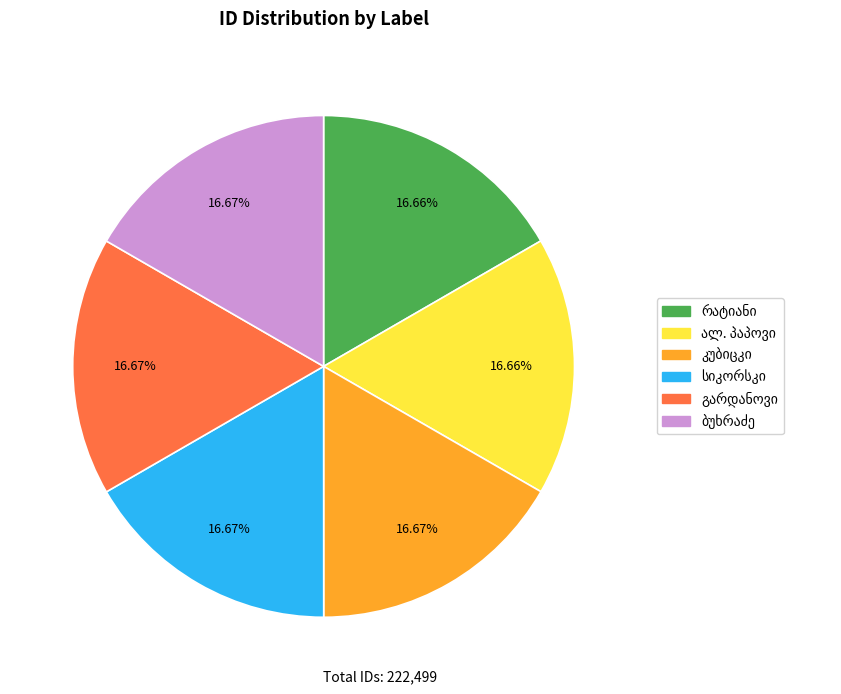

Is there a majority slice in this chart?

No